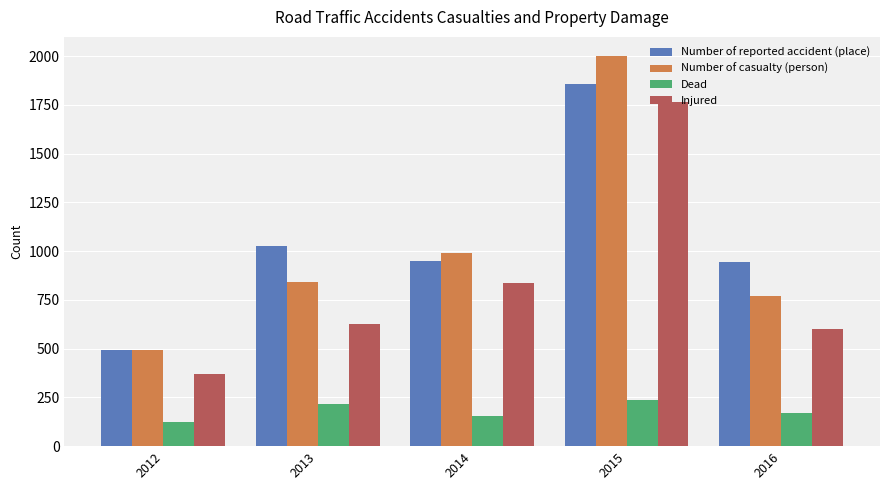

List the series in order of their peak value, highest first.

Number of casualty (person), Number of reported accident (place), Injured, Dead